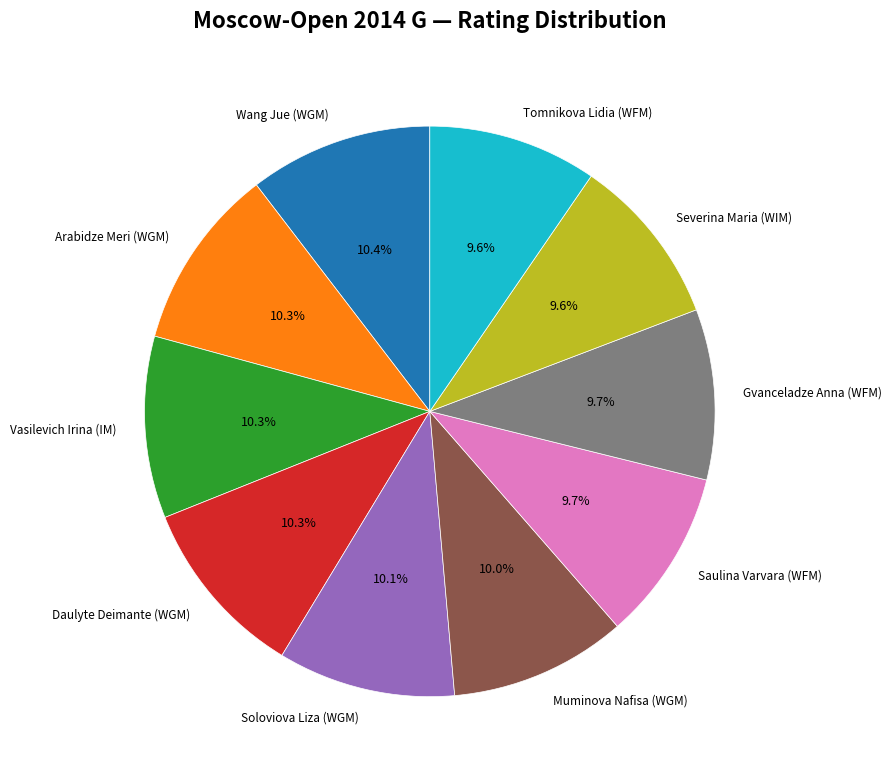

Approximately how many times larger is the value at Tomnikova Lidia (WFM) compared to Wang Jue (WGM)?

0.9